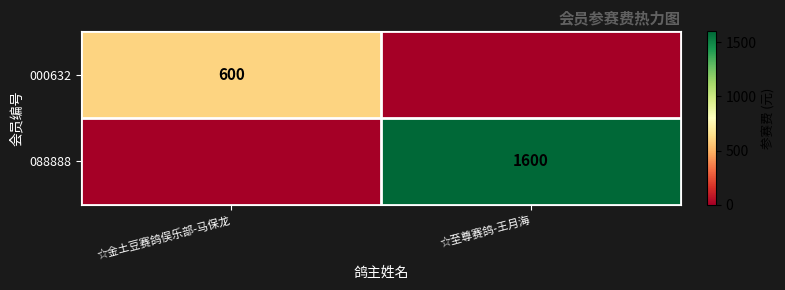

Which category has the lowest value across all series?

☆至尊赛鸽-王月海